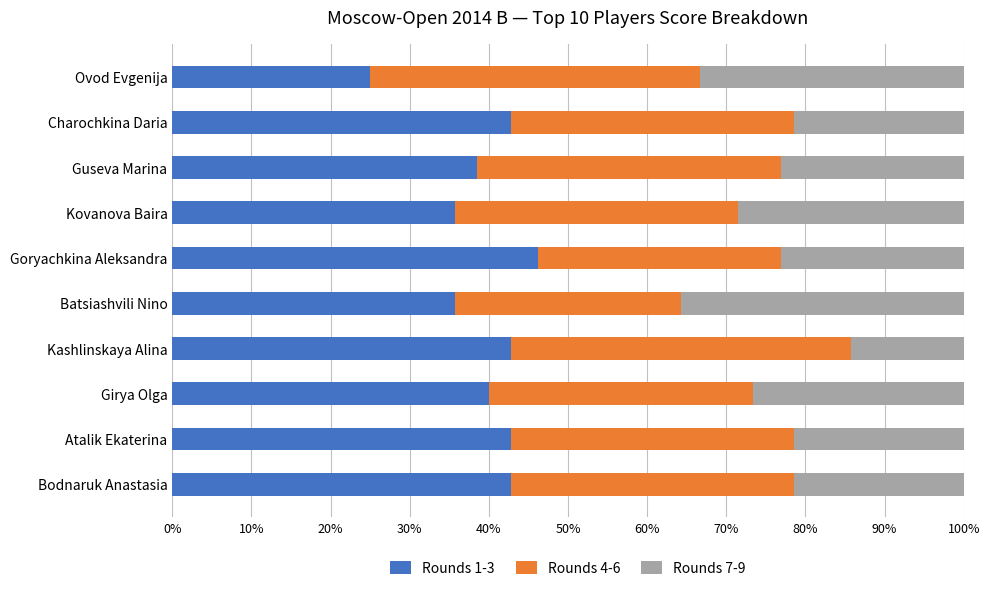

What is the total value across all series at Kovanova Baira?

100.0